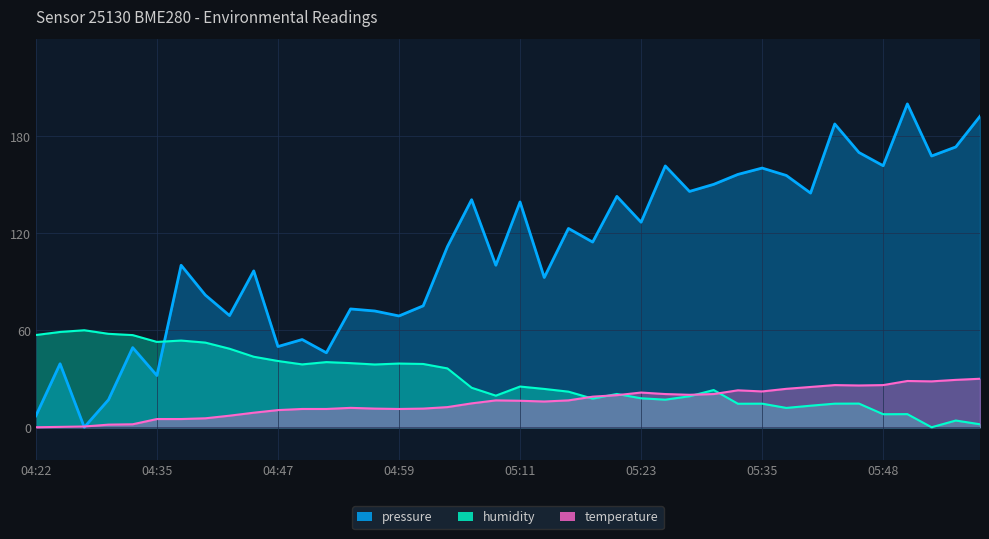

The temperature series shows 25.8 at 05:45. True or false?

True